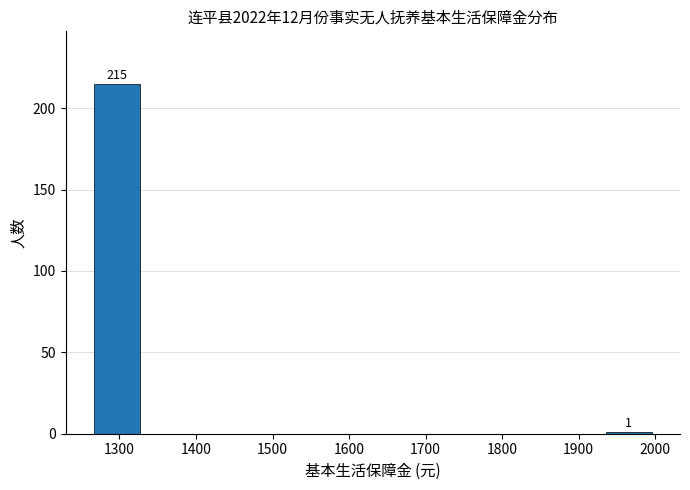

Which range on the x-axis has the tallest bar?

1260 to 1330